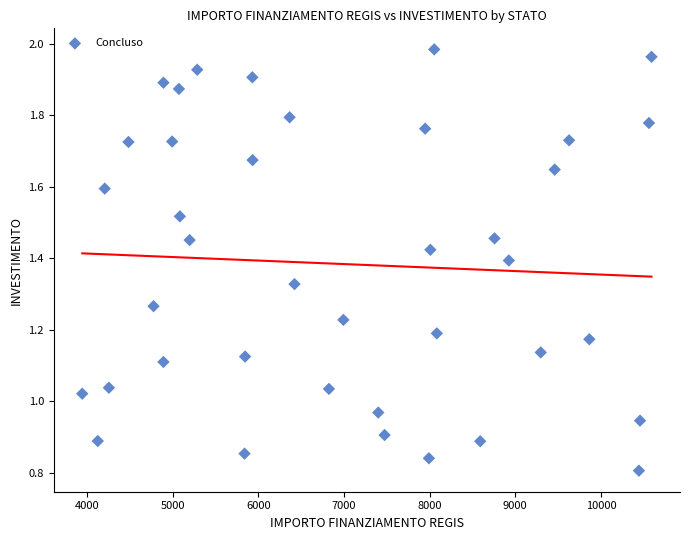

What is the range of X values (max minus min)?

6645.3